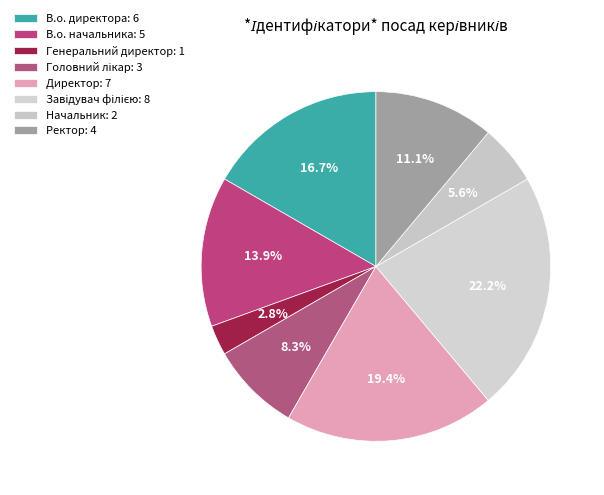

How many segments does this pie chart have?

8